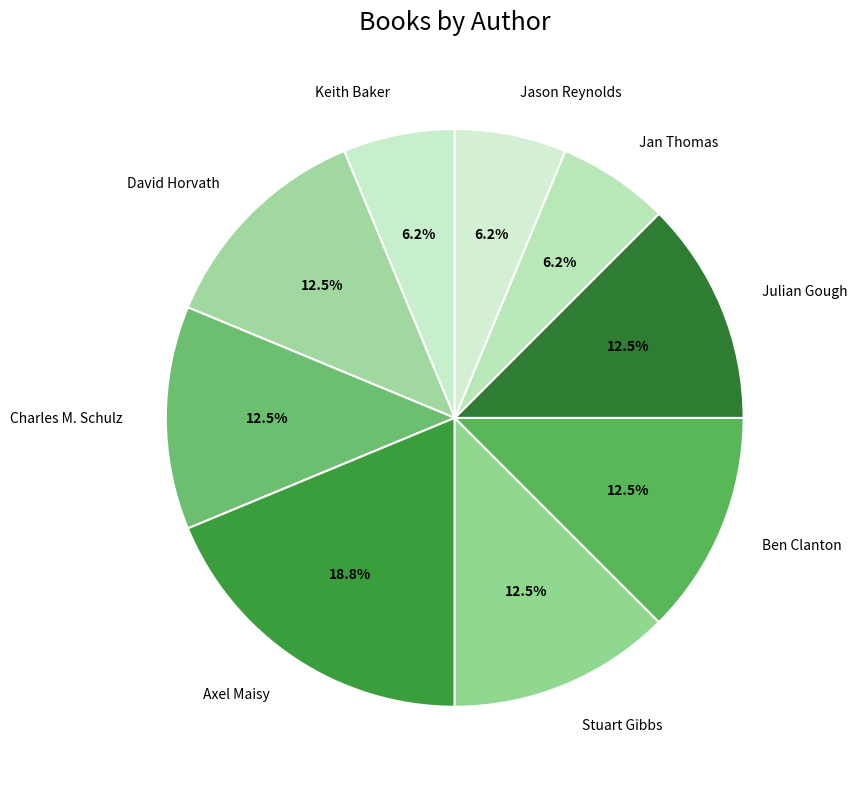

How many segments does this pie chart have?

9